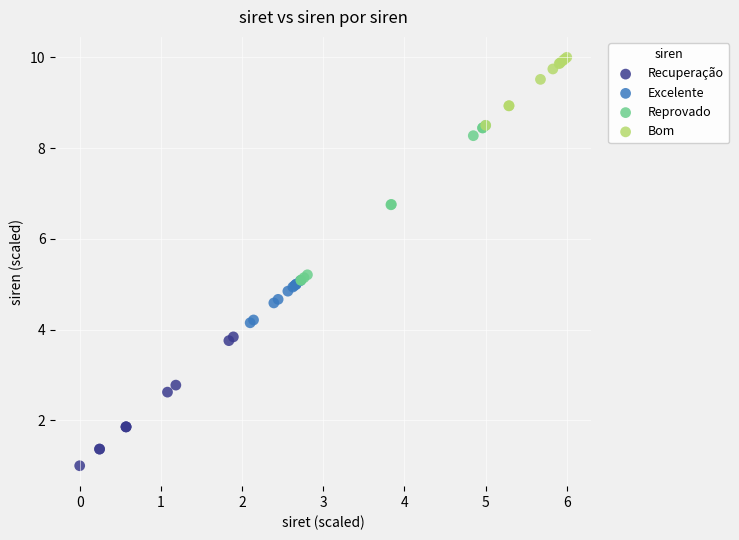

Which series has the widest spread of Y values?

Reprovado